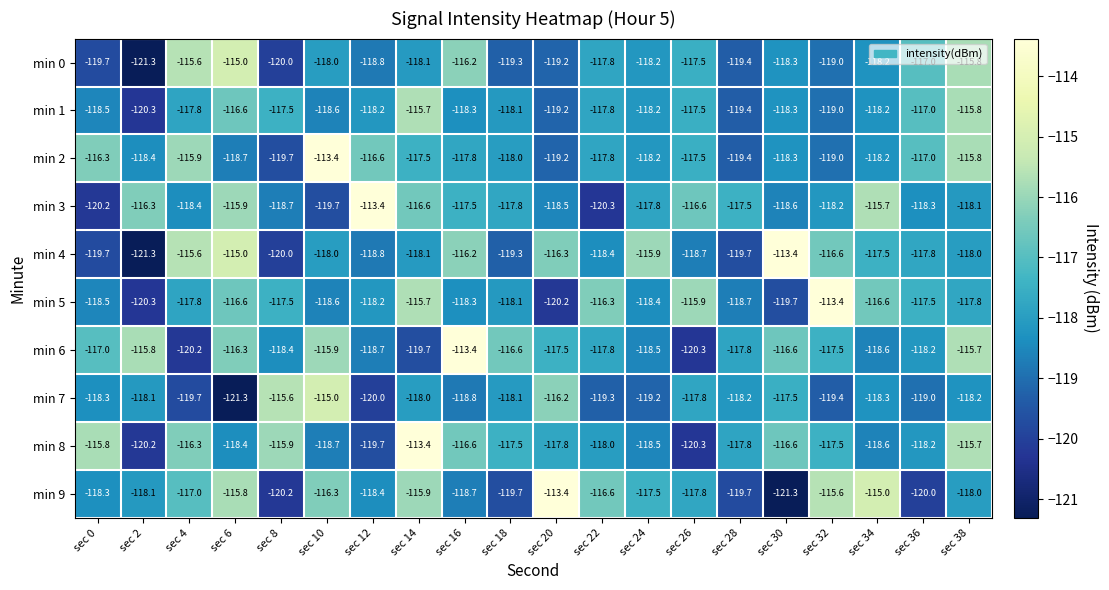

What is the smallest value displayed?

-121.3